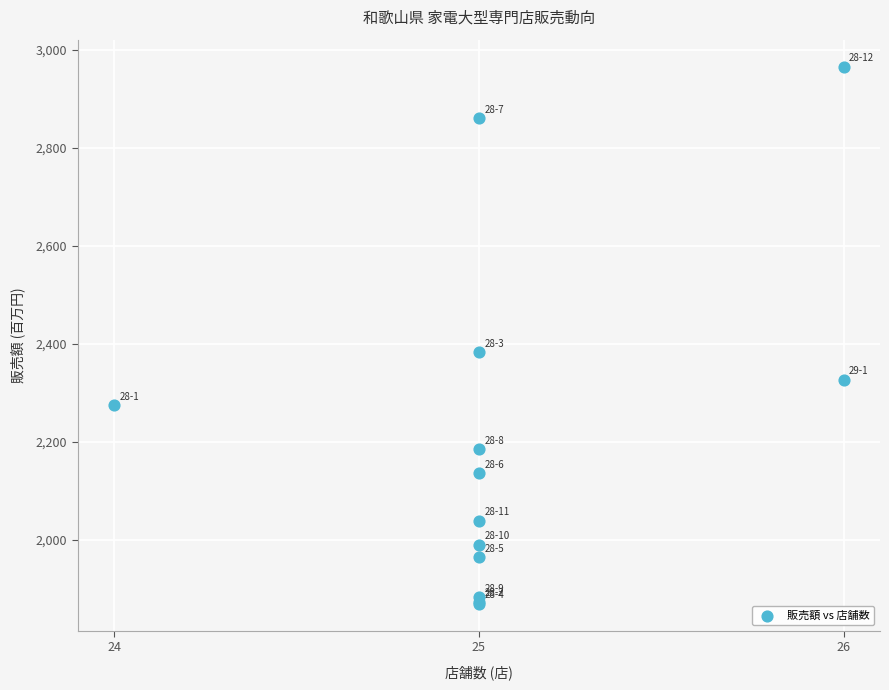

What Y value in the scatter plot is closest to 2418?

2383